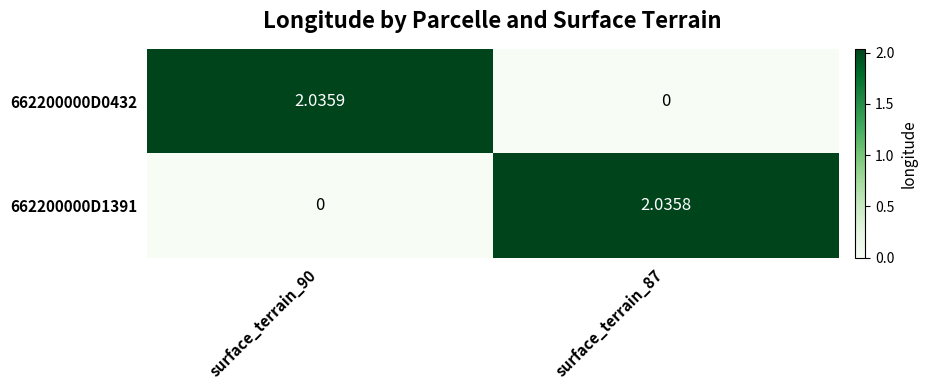

What is the sum of the 662200000D0432 values at surface_terrain_87 and surface_terrain_90?

2.0